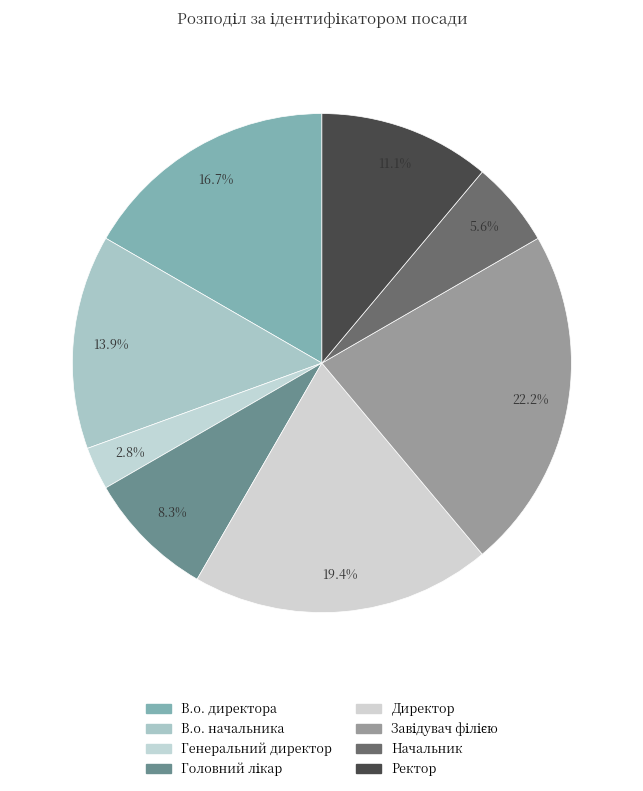

How many slices are in this pie chart?

8